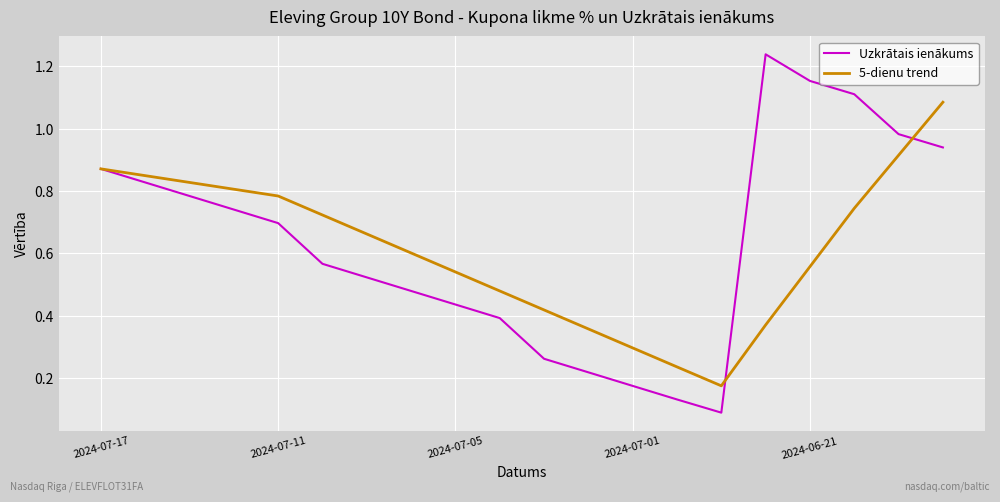

Which series has the widest spread of values?

Uzkrātais ienākums